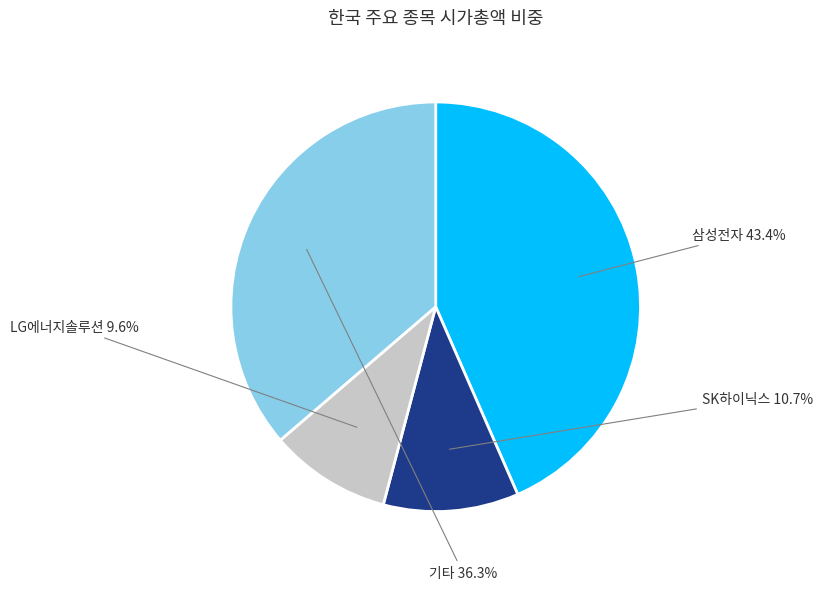

To the nearest percent, what is the difference between the LG에너지솔루션 and 삼성전자 slice percentages?

34%